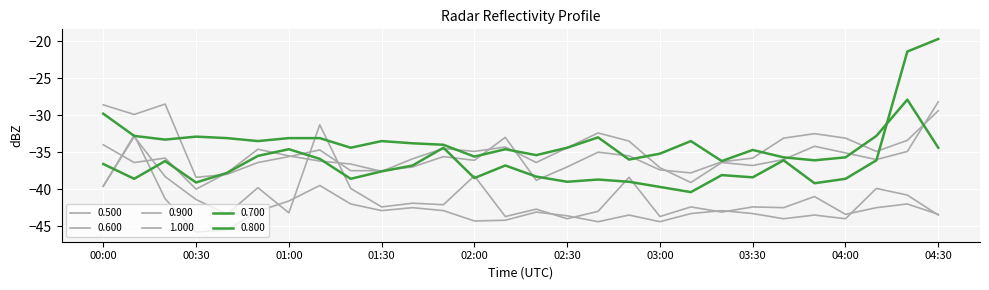

Which series ends up on top after the final intersection of 1.000 and 0.600?

0.600